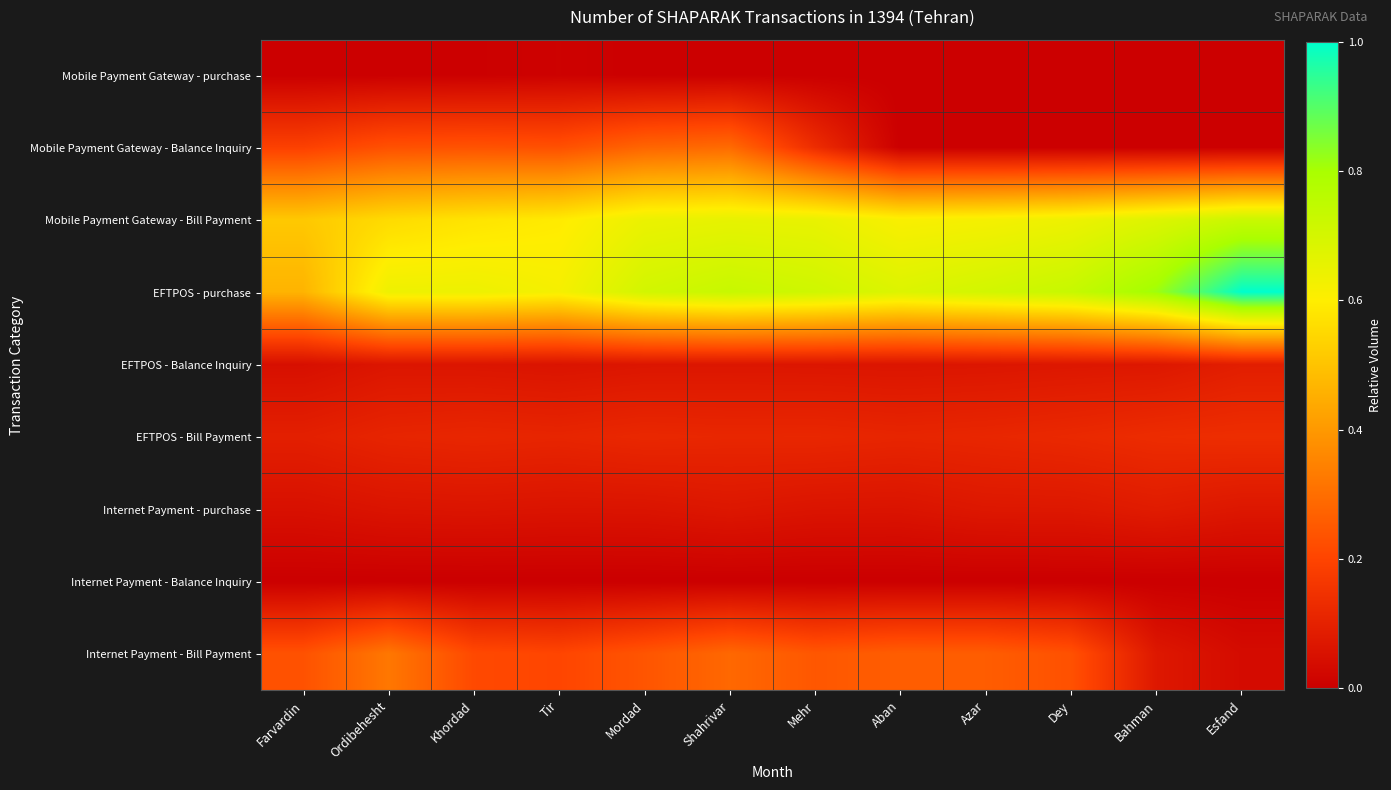

What is the spread (max minus min) of values at Esfand?

1.0